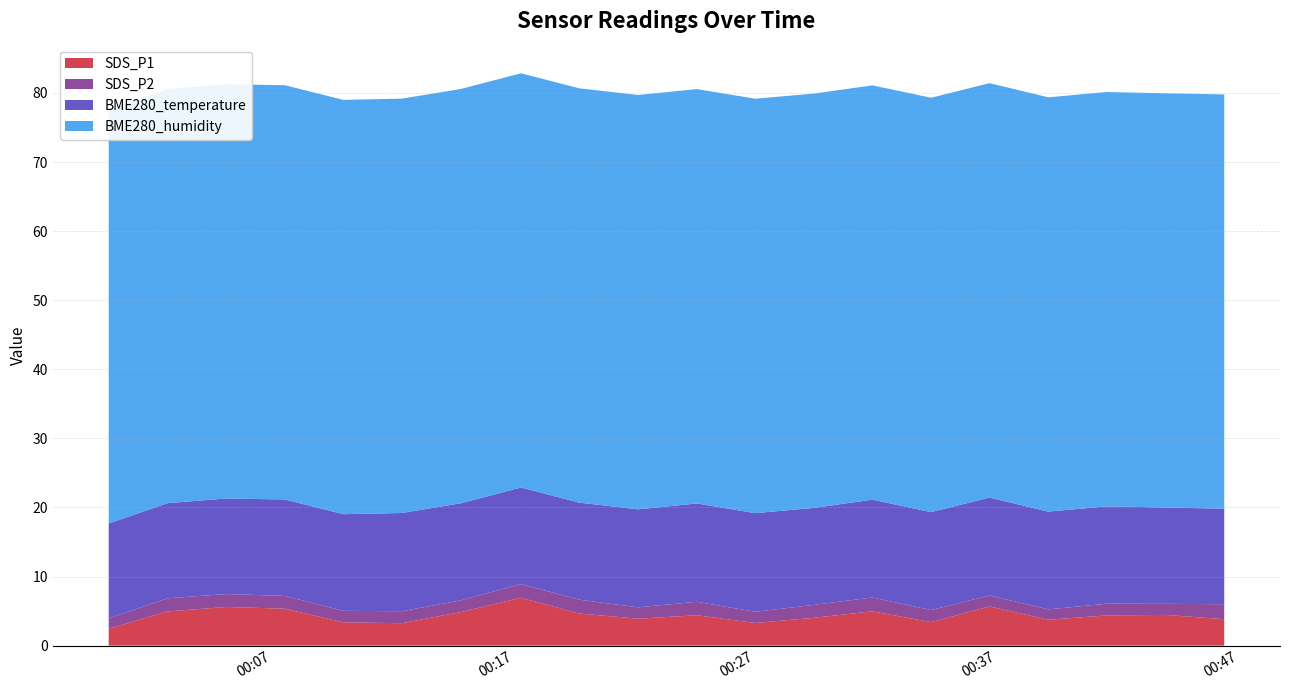

Reading right to left, list all the values displayed in this chart.

SDS_P1: 3.8	4.5	4.4	3.8	5.7	3.4	5.0	4.0	3.3	4.4	3.9	4.7	6.9	4.8	3.2	3.4	5.3	5.6	5.0	2.5
SDS_P2: 2.2	1.6	1.7	1.5	1.6	1.8	2.0	1.9	1.6	1.9	1.6	2.0	2.0	1.7	1.7	1.7	1.9	1.9	1.9	1.5
BME280_temperature: 13.8	13.9	14.1	14.2	14.2	14.2	14.2	14.0	14.3	14.2	14.2	14.1	14.0	14.1	14.2	14.0	14.0	13.8	13.8	13.7
BME280_humidity: 60.0	60.0	60.0	60.0	60.0	60.0	60.0	60.0	60.0	60.0	60.0	60.0	60.0	60.0	60.0	60.0	60.0	60.0	60.0	60.0